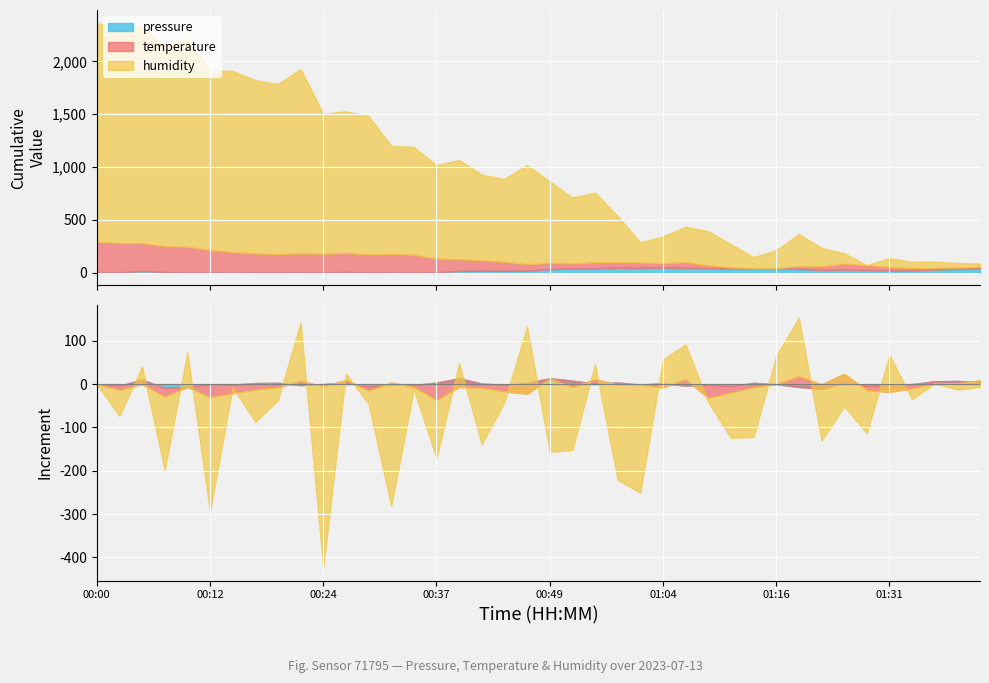

True or false: humidity and pressure cross at least once.

False